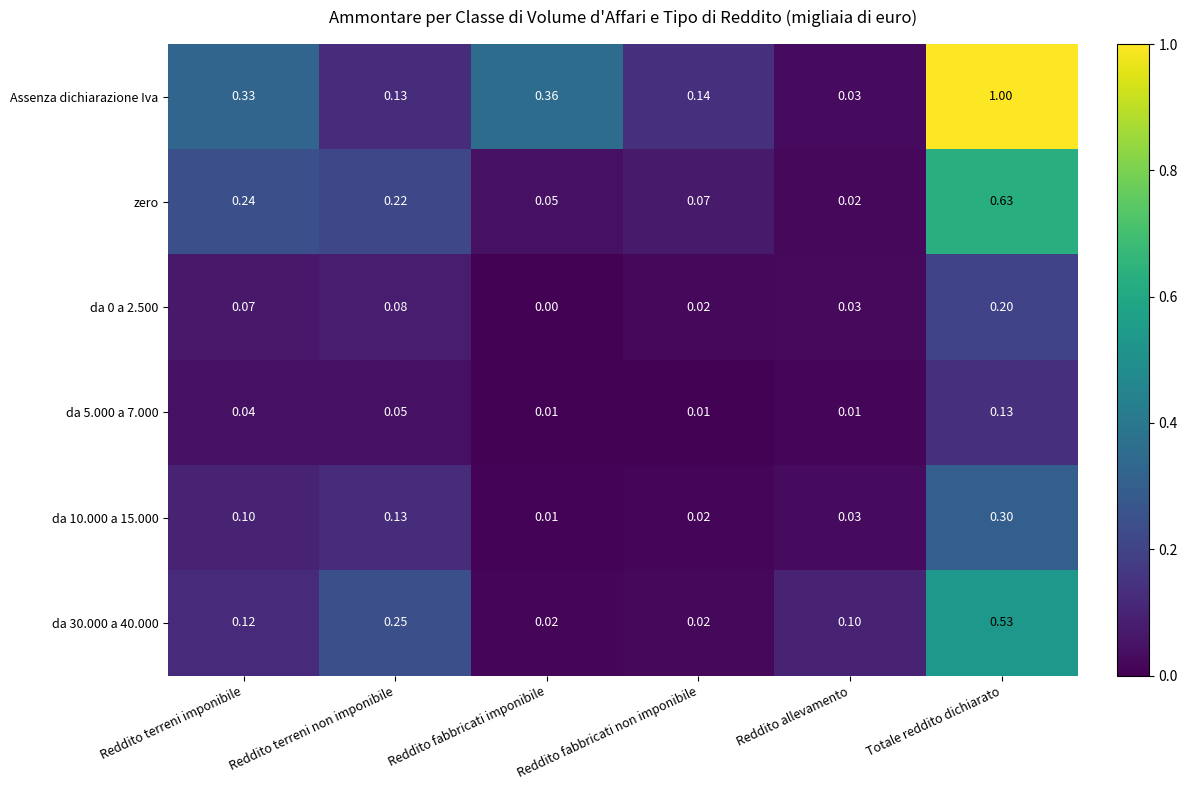

At which label does zero reach its minimum?

Reddito allevamento